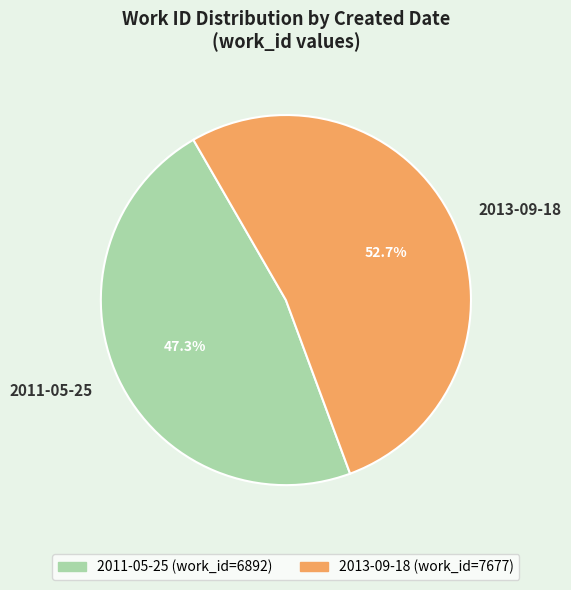

Which has a higher value, 2013-09-18 or 2011-05-25?

2013-09-18